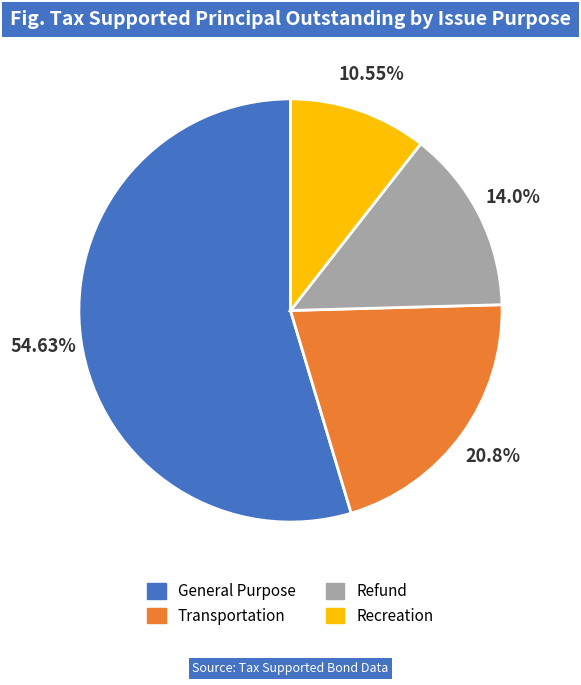

What is the majority slice?

General Purpose